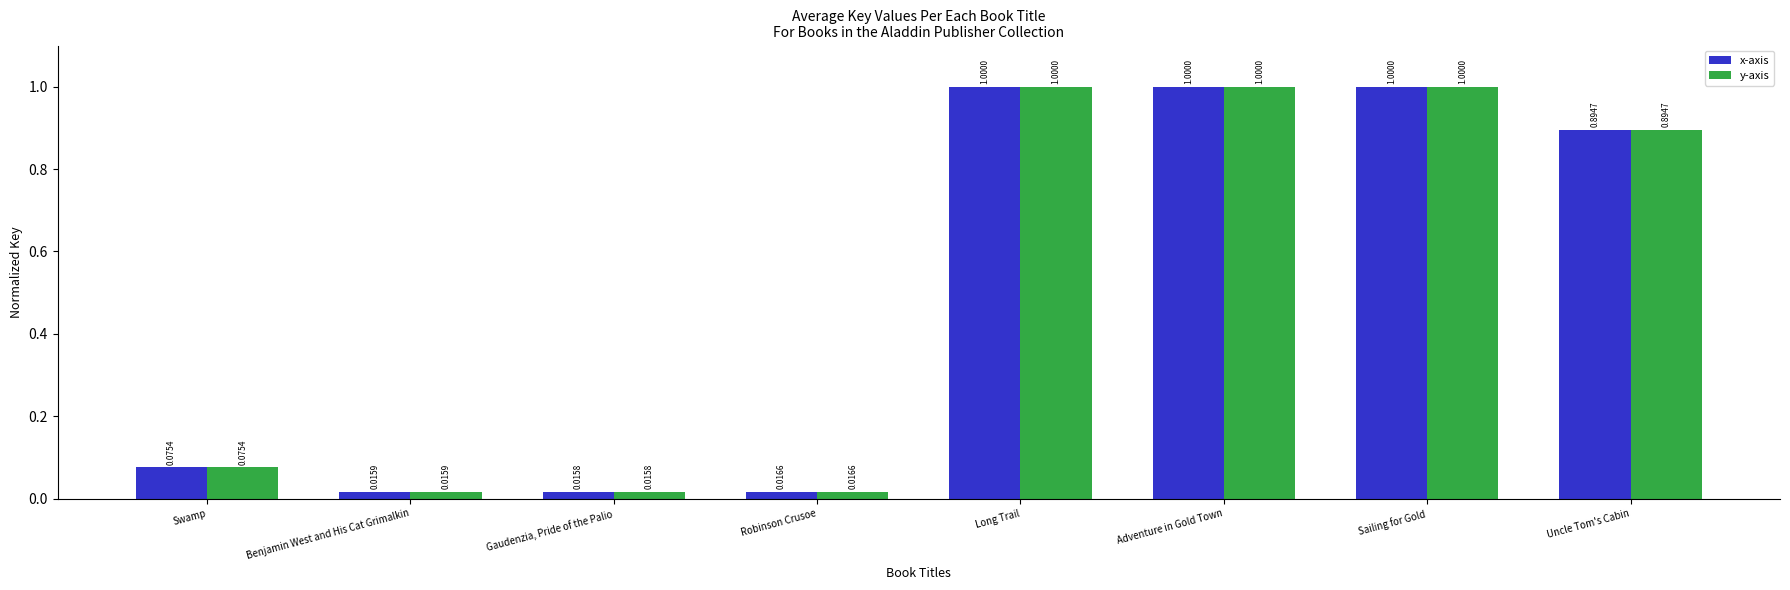

The y-axis series shows 1.0 at Adventure in Gold Town. True or false?

True